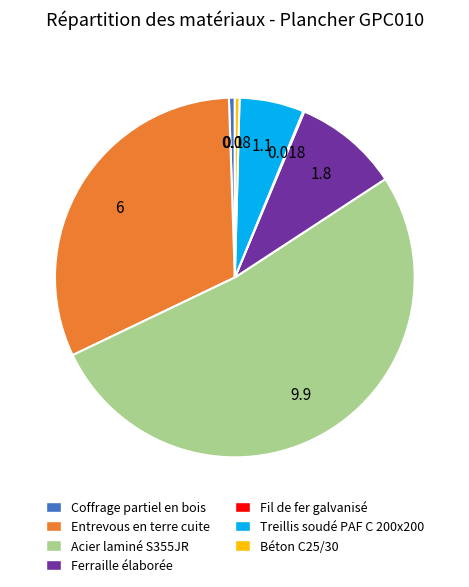

Is there any slice that represents more than half of the pie?

Yes